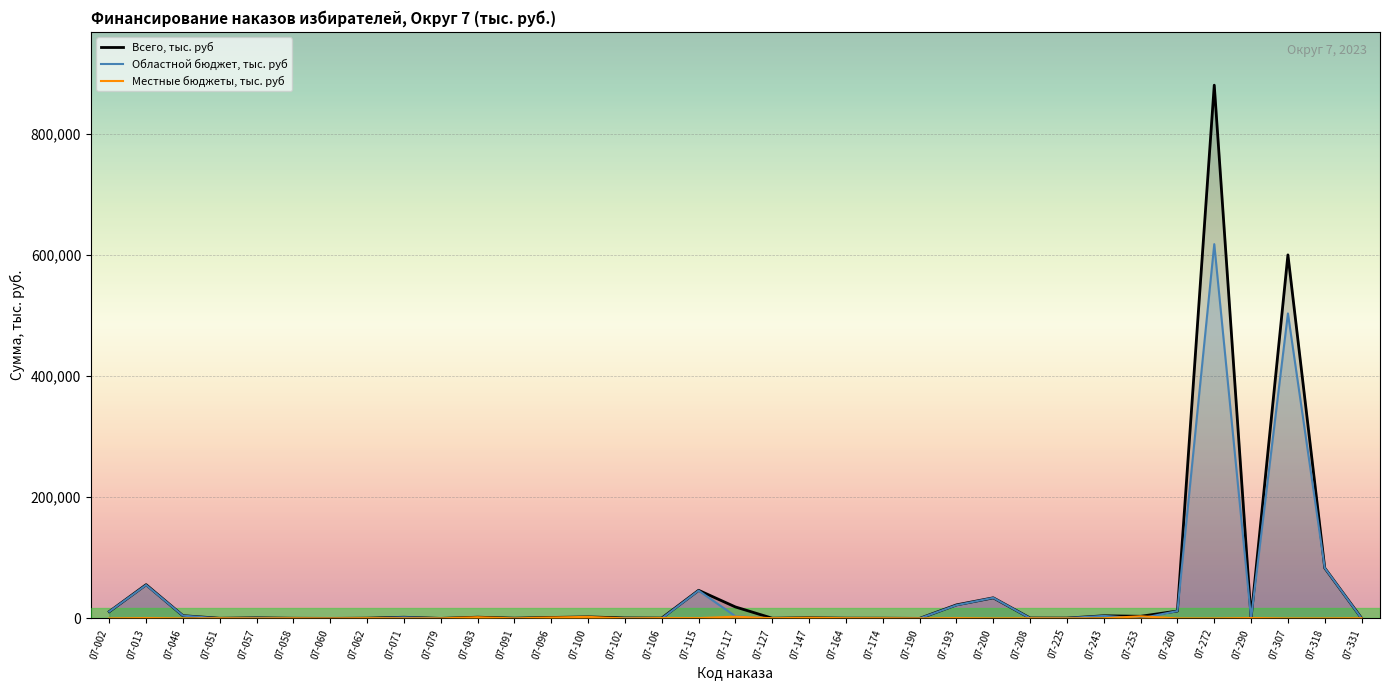

Which series changed the most between 07-106 and 07-290?

Всего, тыс. руб